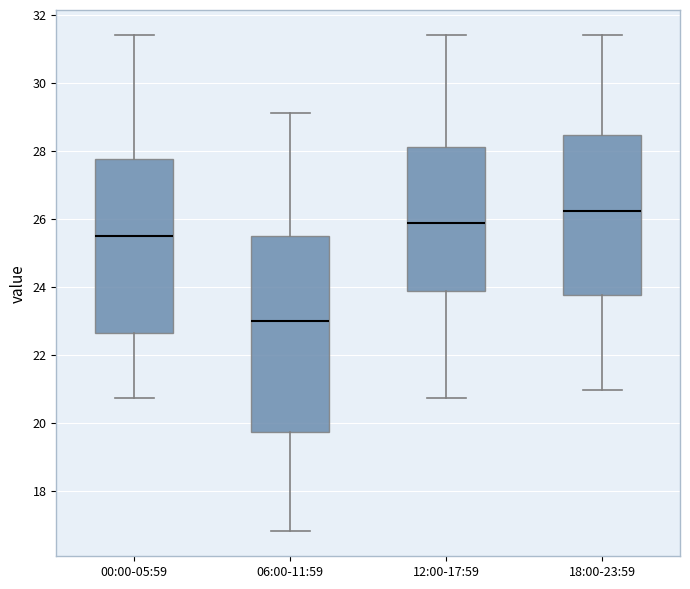

Comparing the boxes themselves (not the whiskers), which one is the tallest?

06:00-11:59